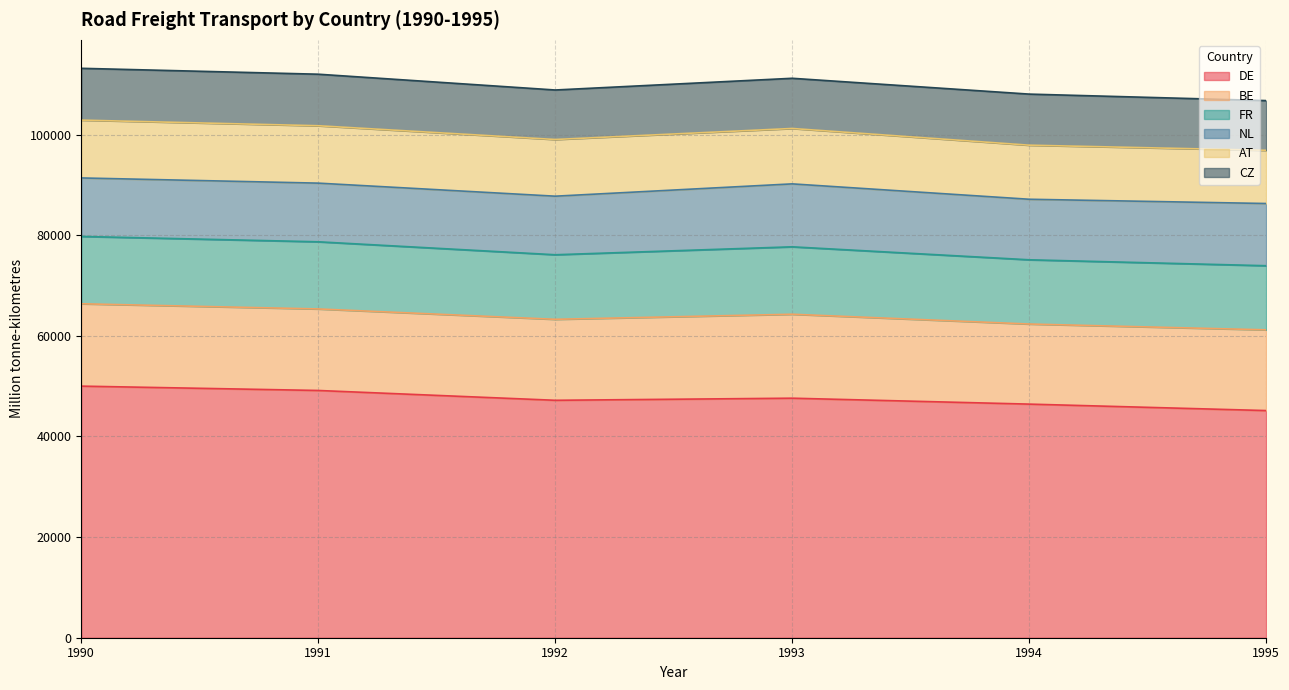

Does the chart have visible grid lines?

Yes